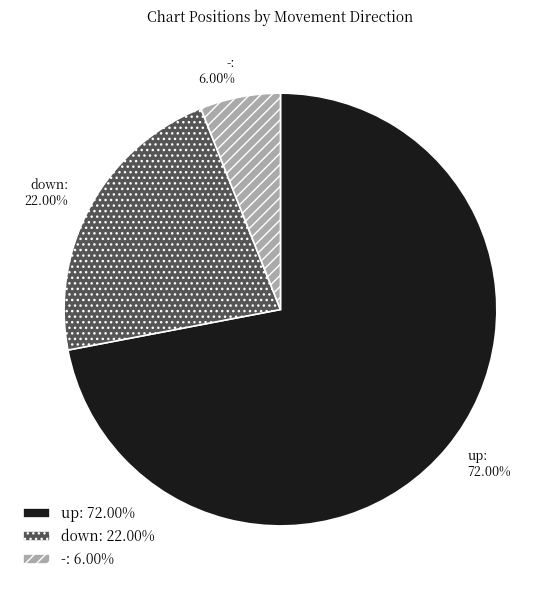

To the nearest percent, what is the difference between the down and up slice percentages?

50%